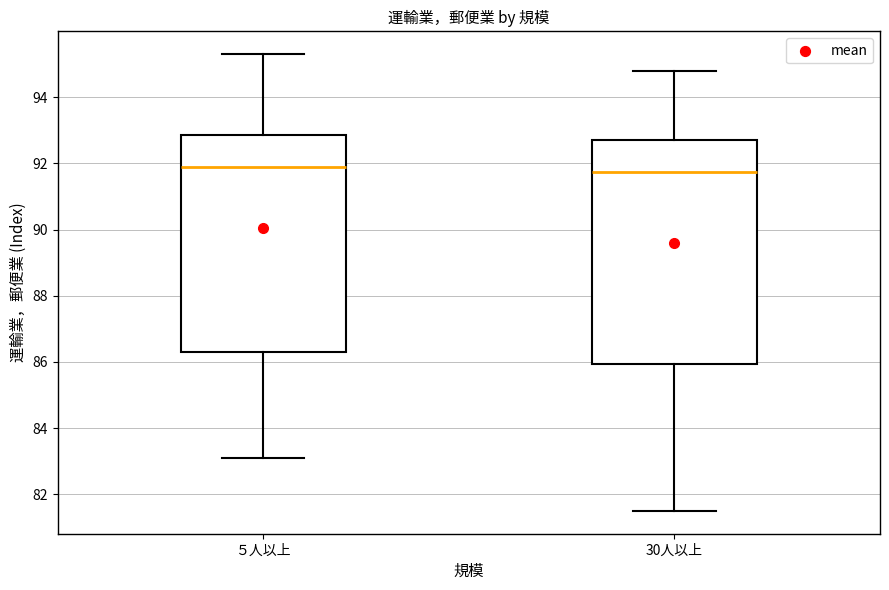

Which box is the tallest, from its lower edge to its upper edge?

30人以上